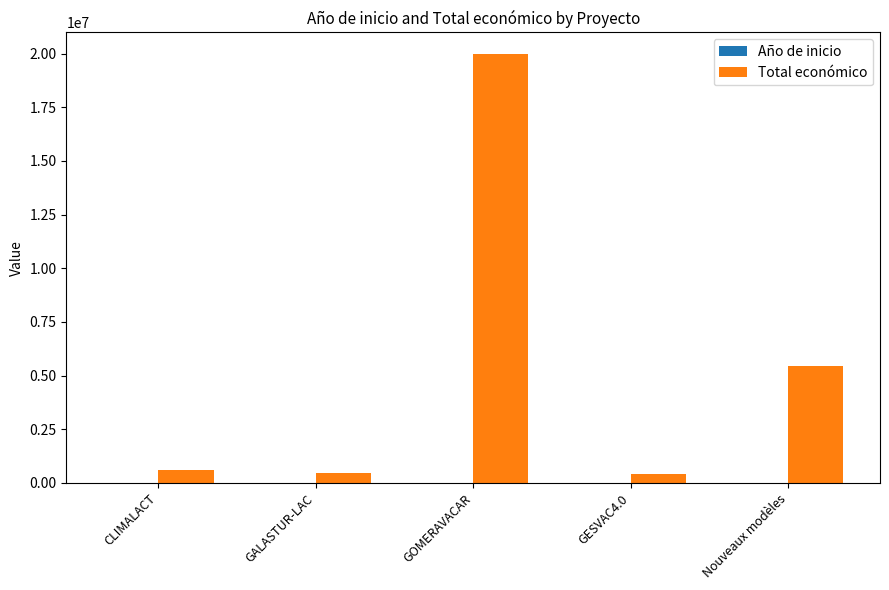

At which category is the sum across all series the highest?

GOMERAVACAR